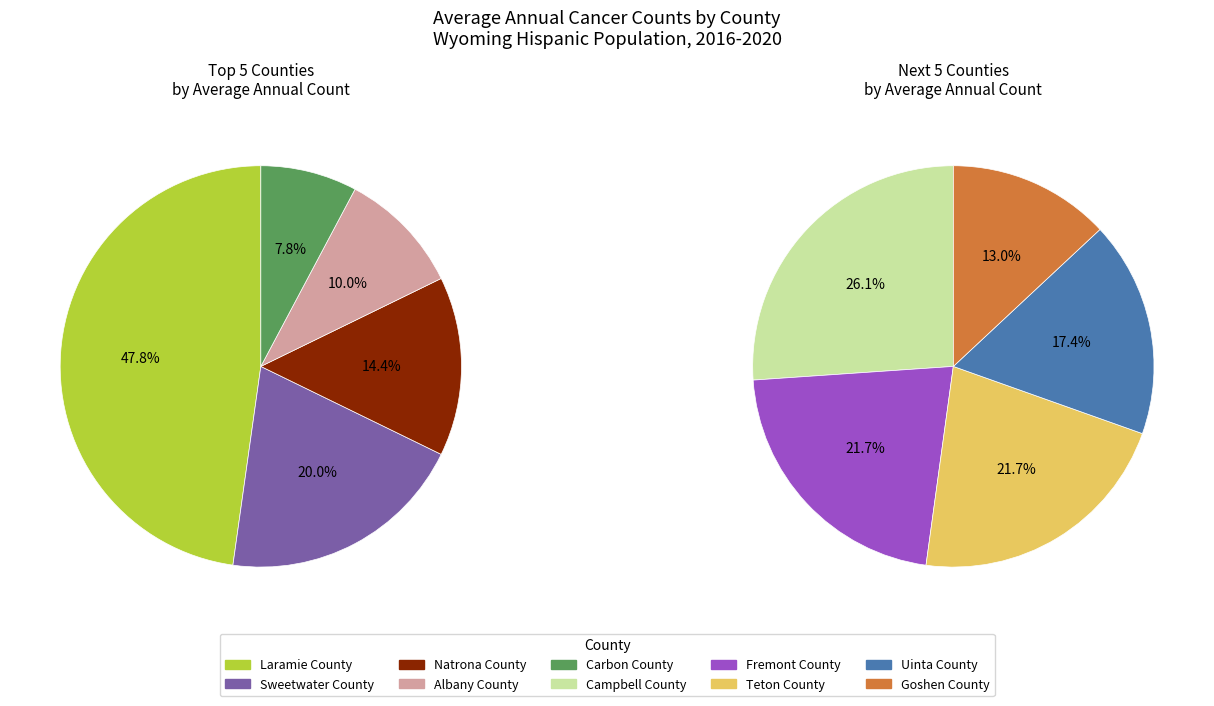

Does Campbell County represent more than half of the total?

No